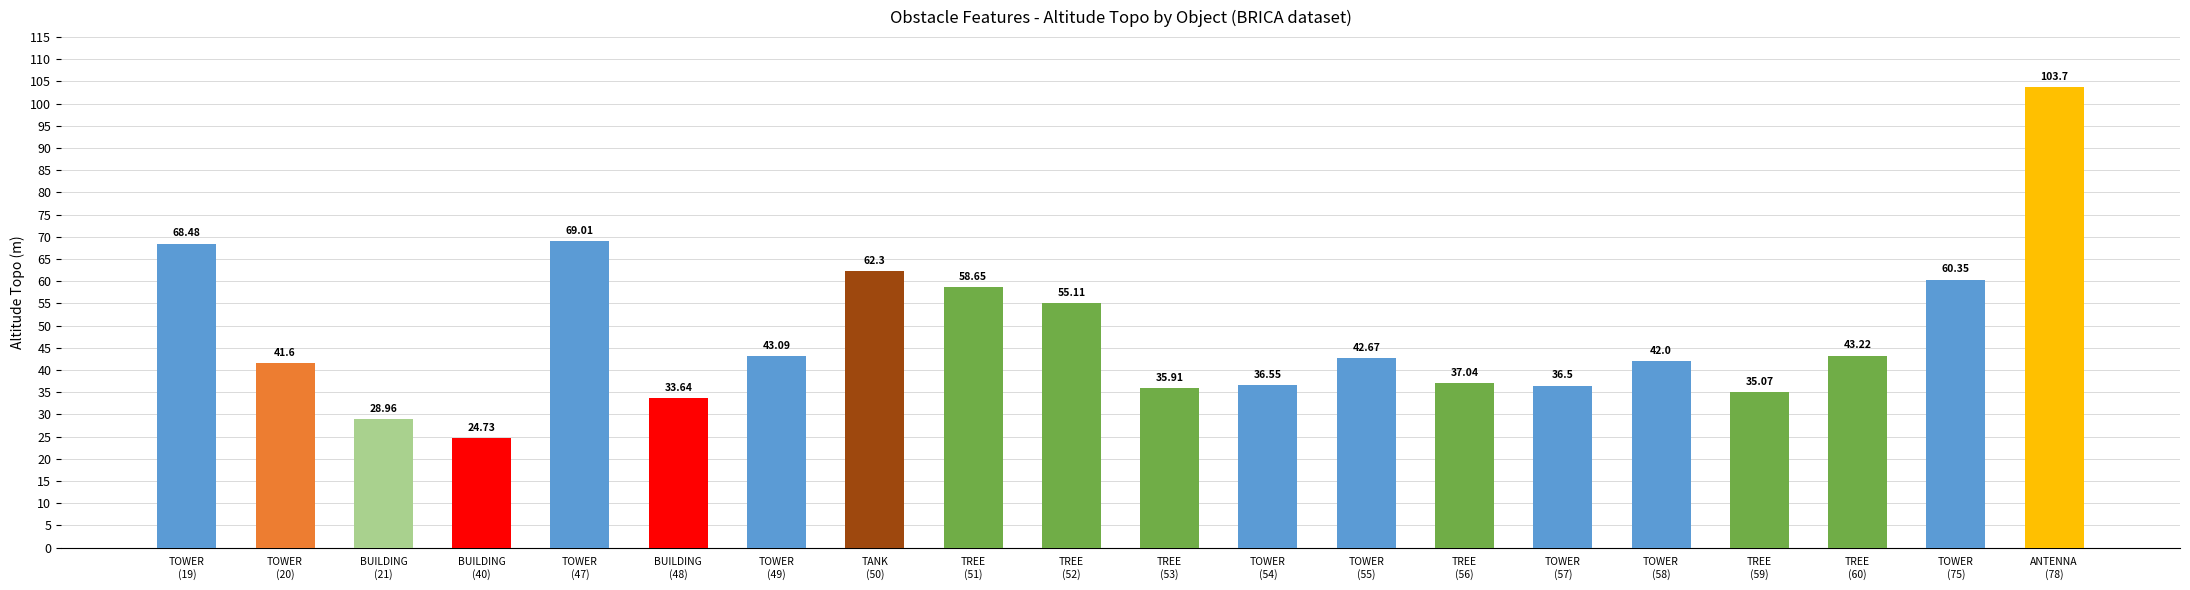

What is the value of the 6th bar from the left?

33.6